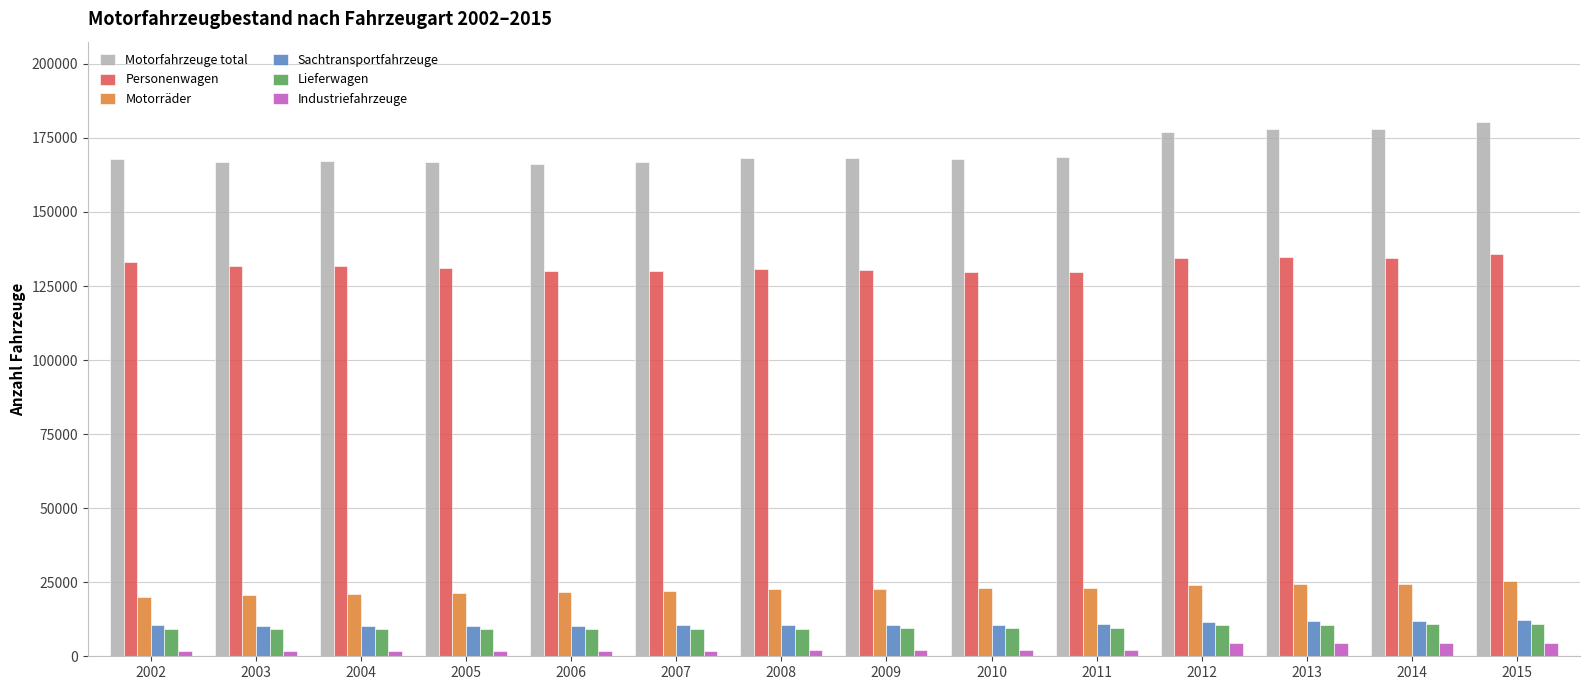

How many categories are shown in the chart?

14